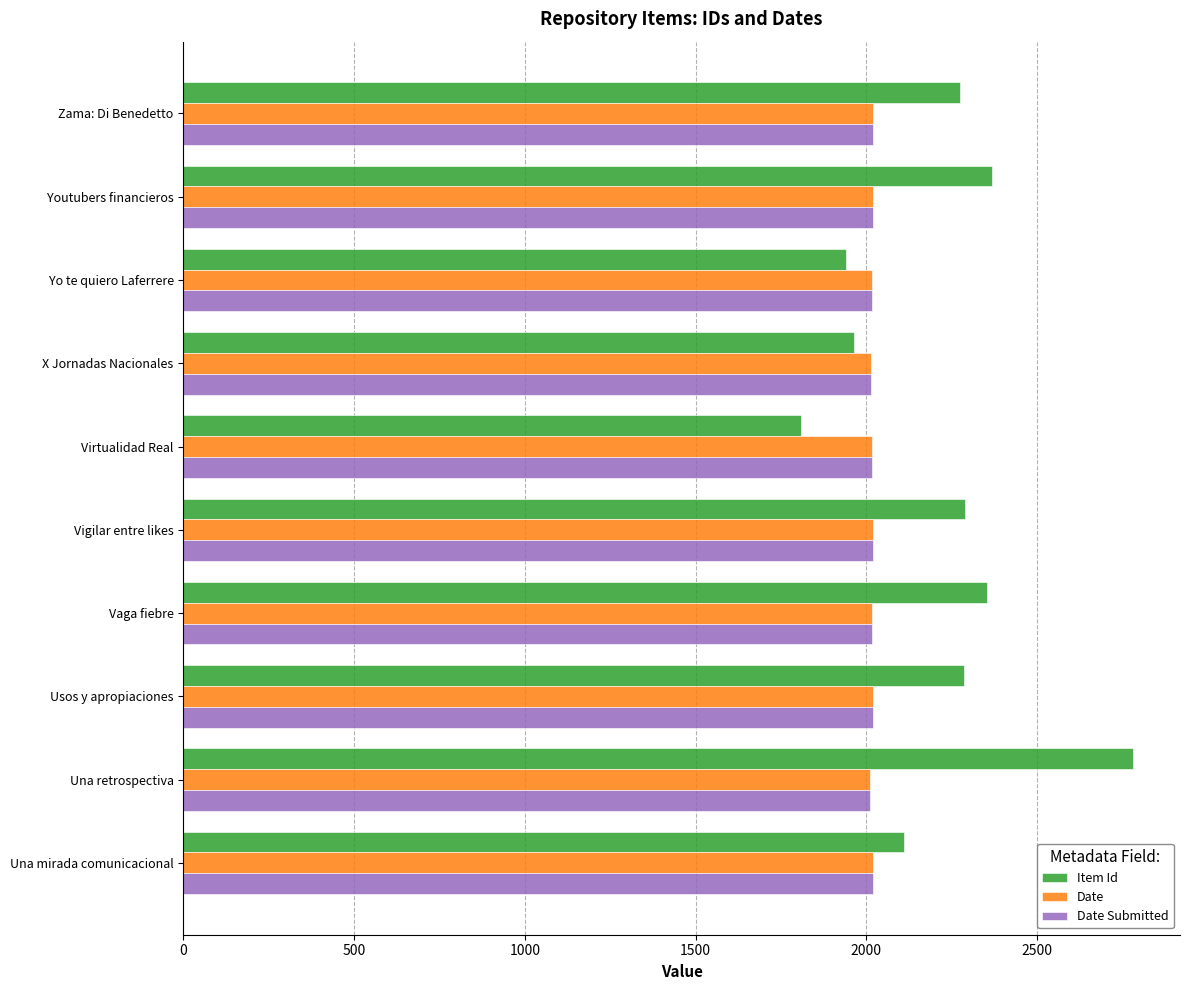

What is the difference between the highest and lowest values at Usos y apropiaciones?

264